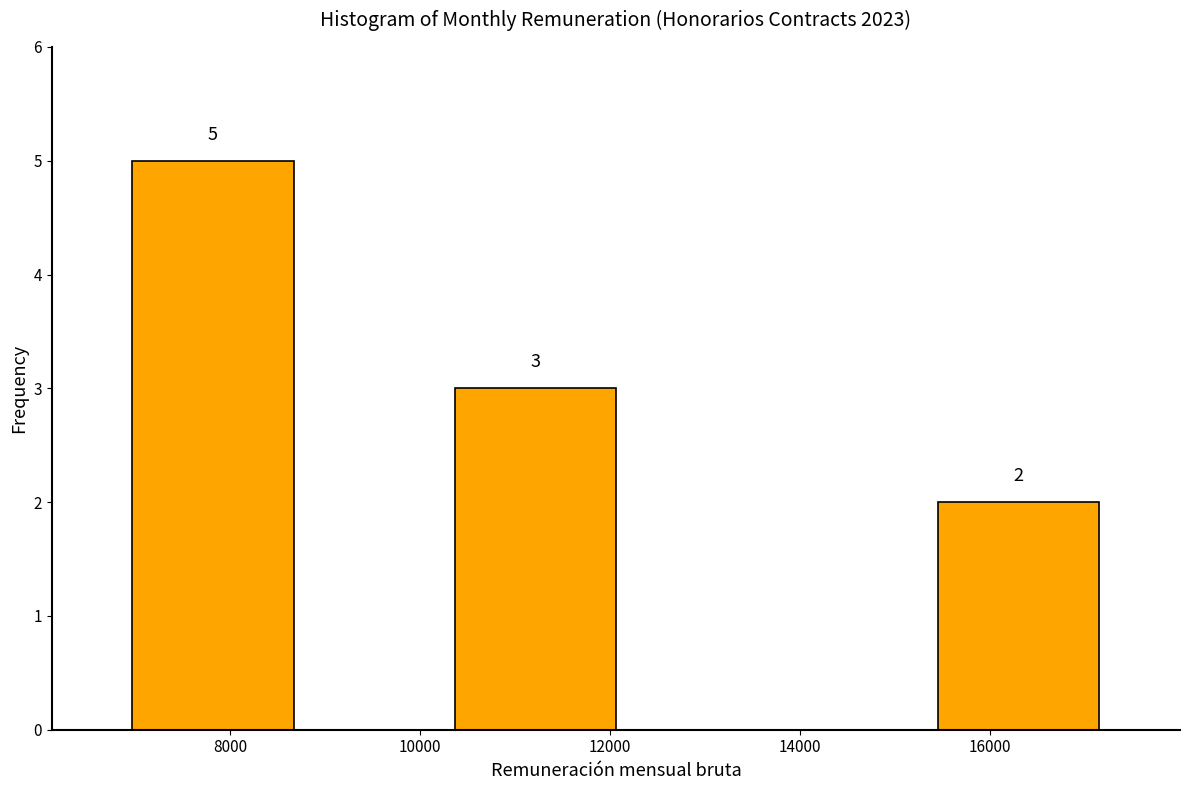

Which range on the x-axis has the tallest bar?

7000 to 8600